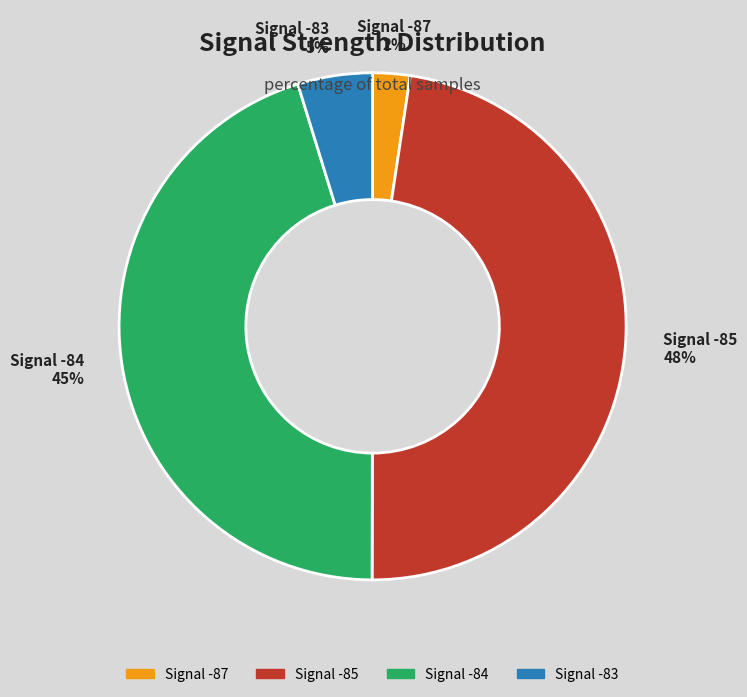

To the nearest percent, what is the average slice percentage?

25%